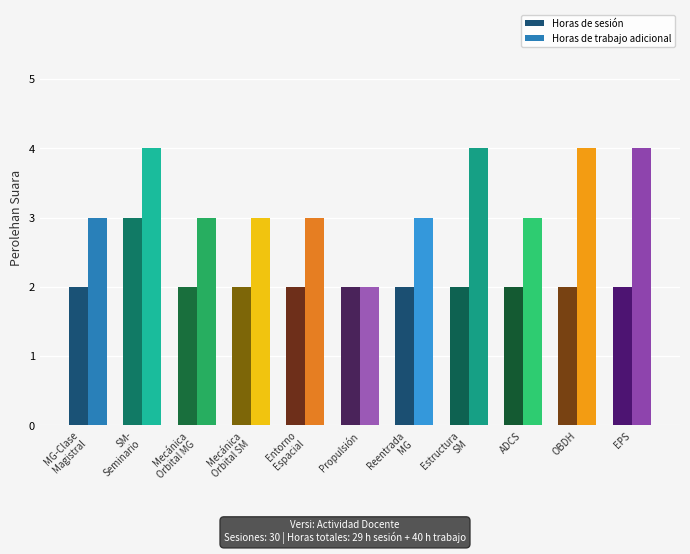

How many Horas de sesión values are between 2 and 3?

11